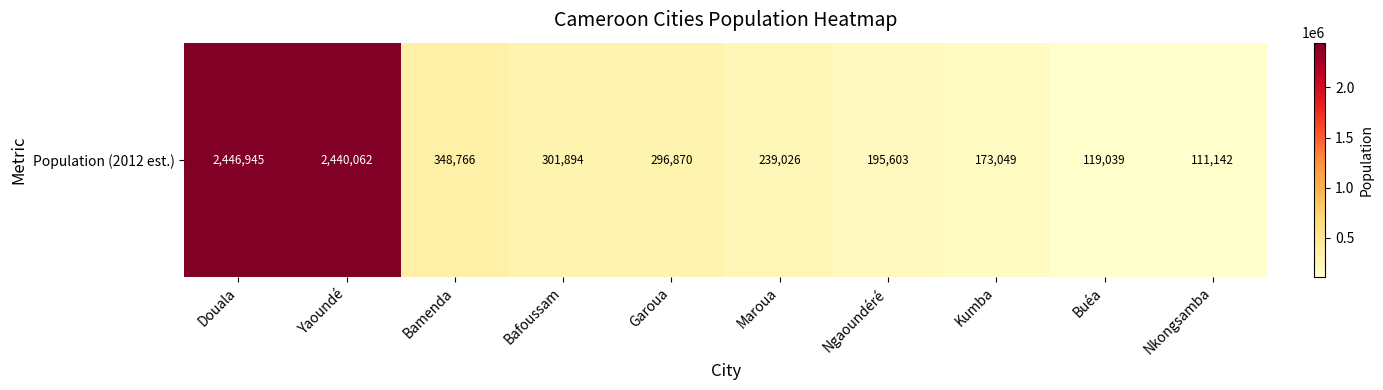

The value at Douala is 2446945. True or false?

True